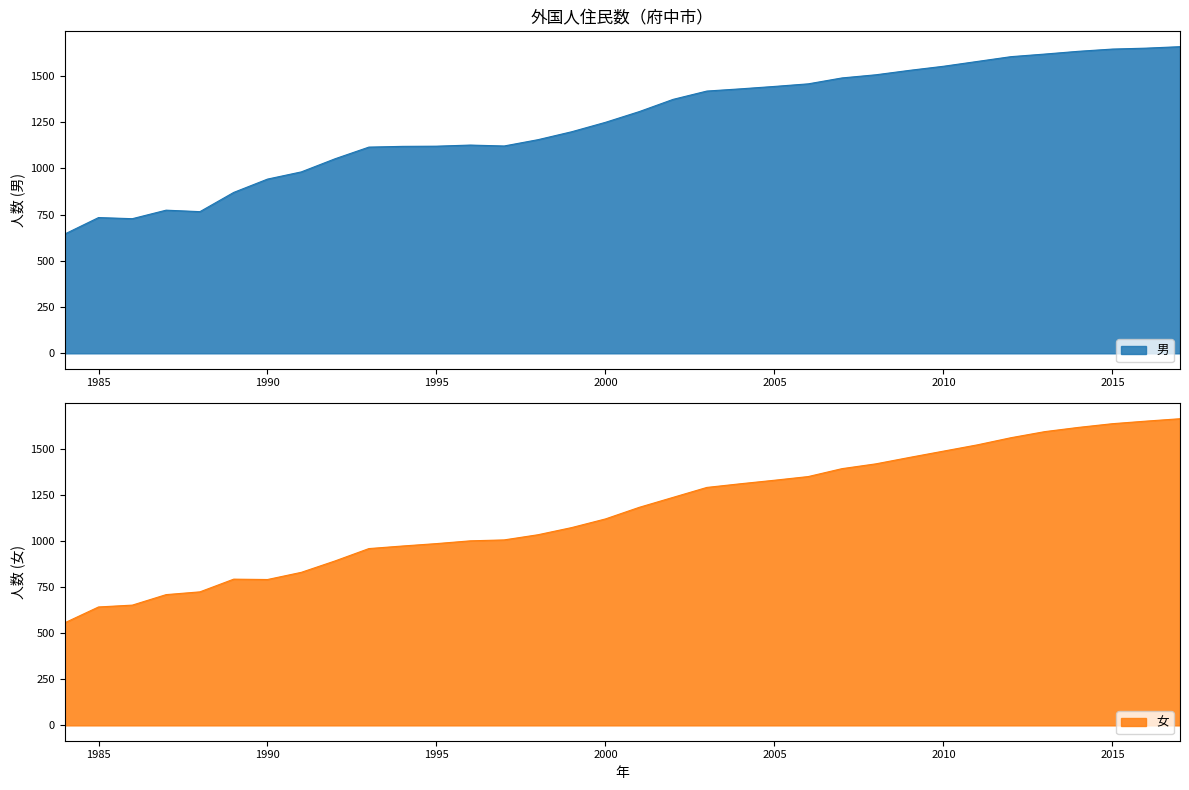

At which category is the sum across all series the highest?

2017